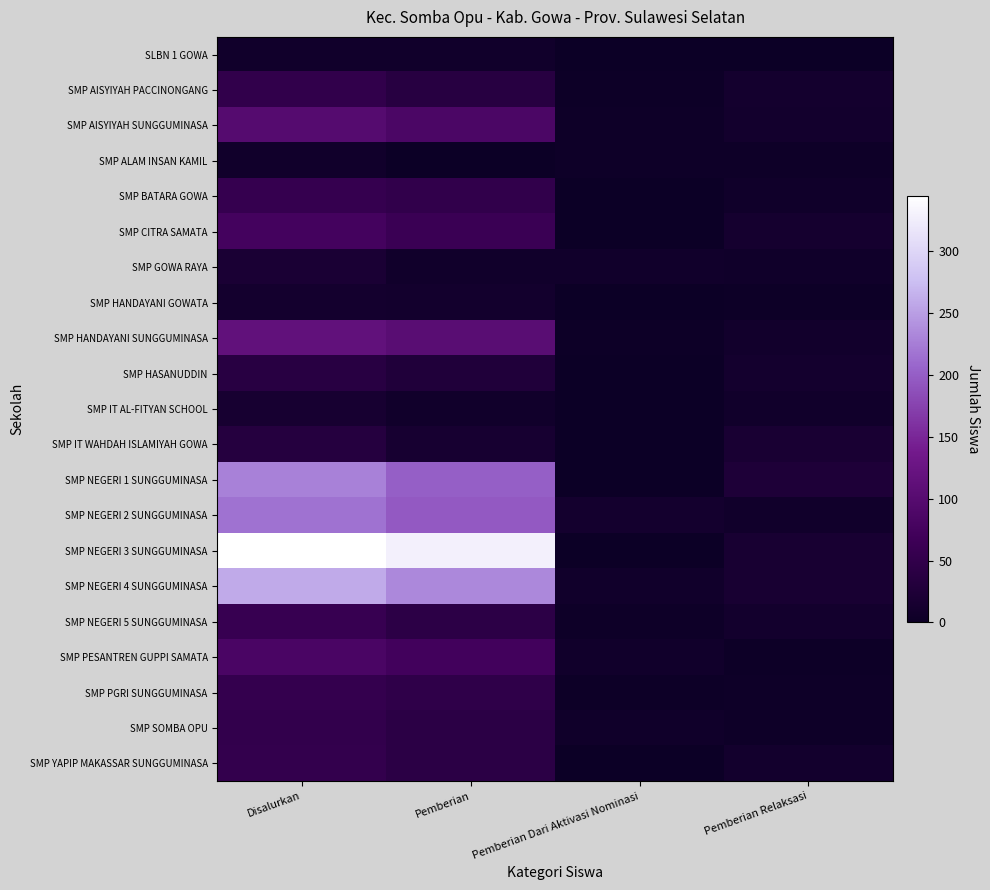

Reading left to right, list all the values displayed in this chart.

SLBN 1 GOWA: Disalurkan=7	Pemberian=7	Pemberian Dari Aktivasi Nominasi=0	Pemberian Relaksasi=0
SMP AISYIYAH PACCINONGANG: Disalurkan=51	Pemberian=37	Pemberian Dari Aktivasi Nominasi=2	Pemberian Relaksasi=12
SMP AISYIYAH SUNGGUMINASA: Disalurkan=99	Pemberian=86	Pemberian Dari Aktivasi Nominasi=3	Pemberian Relaksasi=10
SMP ALAM INSAN KAMIL: Disalurkan=7	Pemberian=1	Pemberian Dari Aktivasi Nominasi=3	Pemberian Relaksasi=3
SMP BATARA GOWA: Disalurkan=56	Pemberian=50	Pemberian Dari Aktivasi Nominasi=0	Pemberian Relaksasi=6
SMP CITRA SAMATA: Disalurkan=76	Pemberian=63	Pemberian Dari Aktivasi Nominasi=0	Pemberian Relaksasi=13
SMP GOWA RAYA: Disalurkan=20	Pemberian=7	Pemberian Dari Aktivasi Nominasi=7	Pemberian Relaksasi=6
SMP HANDAYANI GOWATA: Disalurkan=12	Pemberian=10	Pemberian Dari Aktivasi Nominasi=0	Pemberian Relaksasi=2
SMP HANDAYANI SUNGGUMINASA: Disalurkan=115	Pemberian=104	Pemberian Dari Aktivasi Nominasi=2	Pemberian Relaksasi=9
SMP HASANUDDIN: Disalurkan=38	Pemberian=27	Pemberian Dari Aktivasi Nominasi=0	Pemberian Relaksasi=11
SMP IT AL-FITYAN SCHOOL: Disalurkan=15	Pemberian=7	Pemberian Dari Aktivasi Nominasi=0	Pemberian Relaksasi=8
SMP IT WAHDAH ISLAMIYAH GOWA: Disalurkan=35	Pemberian=16	Pemberian Dari Aktivasi Nominasi=1	Pemberian Relaksasi=18
SMP NEGERI 1 SUNGGUMINASA: Disalurkan=228	Pemberian=202	Pemberian Dari Aktivasi Nominasi=1	Pemberian Relaksasi=25
SMP NEGERI 2 SUNGGUMINASA: Disalurkan=216	Pemberian=196	Pemberian Dari Aktivasi Nominasi=12	Pemberian Relaksasi=8
SMP NEGERI 3 SUNGGUMINASA: Disalurkan=345	Pemberian=328	Pemberian Dari Aktivasi Nominasi=0	Pemberian Relaksasi=17
SMP NEGERI 4 SUNGGUMINASA: Disalurkan=259	Pemberian=234	Pemberian Dari Aktivasi Nominasi=8	Pemberian Relaksasi=17
SMP NEGERI 5 SUNGGUMINASA: Disalurkan=58	Pemberian=44	Pemberian Dari Aktivasi Nominasi=4	Pemberian Relaksasi=10
SMP PESANTREN GUPPI SAMATA: Disalurkan=84	Pemberian=74	Pemberian Dari Aktivasi Nominasi=8	Pemberian Relaksasi=2
SMP PGRI SUNGGUMINASA: Disalurkan=54	Pemberian=48	Pemberian Dari Aktivasi Nominasi=2	Pemberian Relaksasi=4
SMP SOMBA OPU: Disalurkan=52	Pemberian=43	Pemberian Dari Aktivasi Nominasi=6	Pemberian Relaksasi=3
SMP YAPIP MAKASSAR SUNGGUMINASA: Disalurkan=53	Pemberian=43	Pemberian Dari Aktivasi Nominasi=0	Pemberian Relaksasi=10